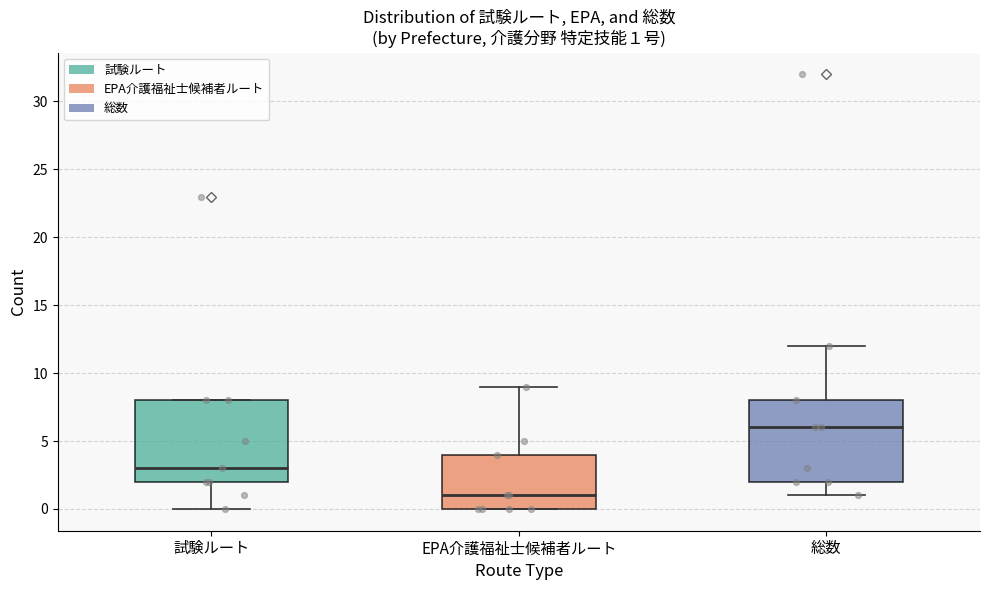

Which box's median line is the lowest?

EPA介護福祉士候補者ルート